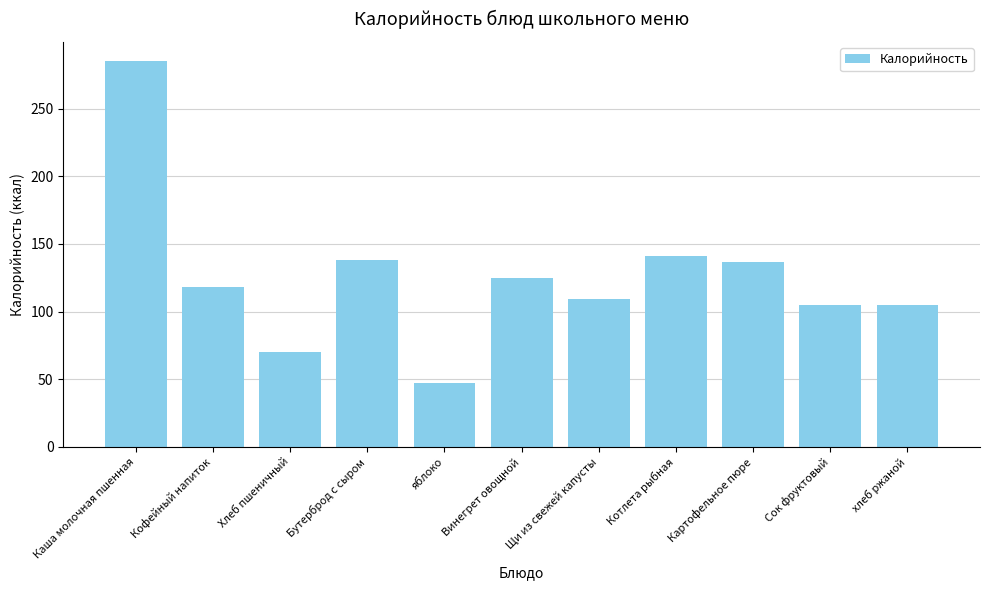

What is the ratio of the value at Каша молочная пшенная to the value at Хлеб пшеничный?

4.1